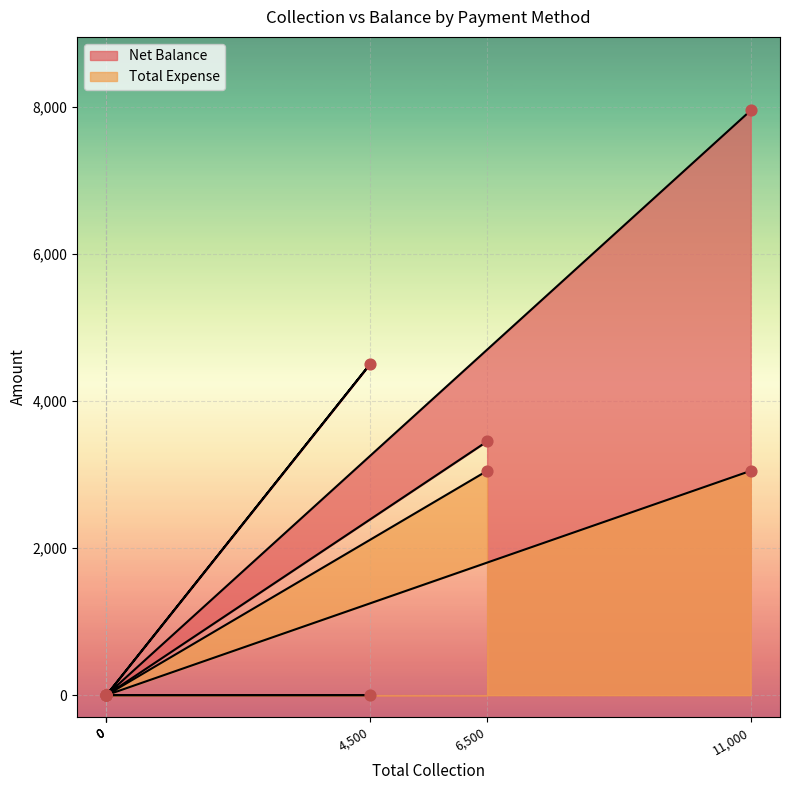

At how many categories does at least one series exceed 3019?

3